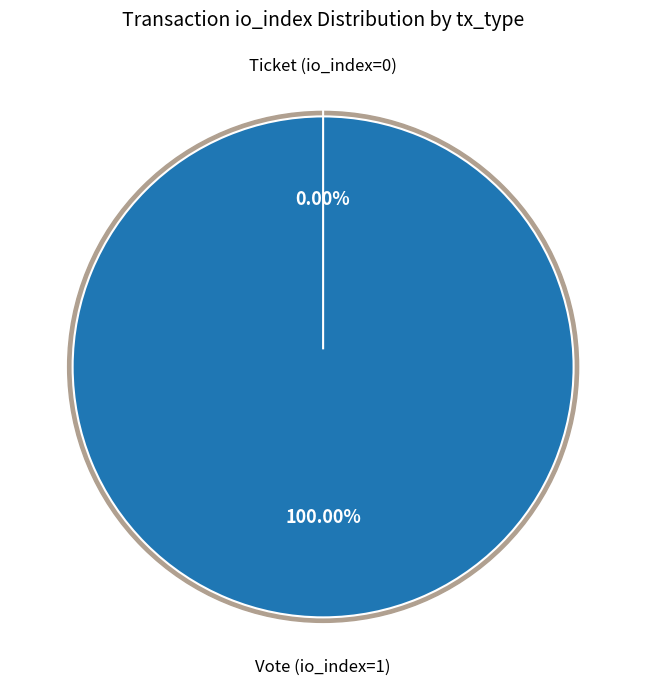

Which slice represents more than half of the pie?

Vote (io_index=1)